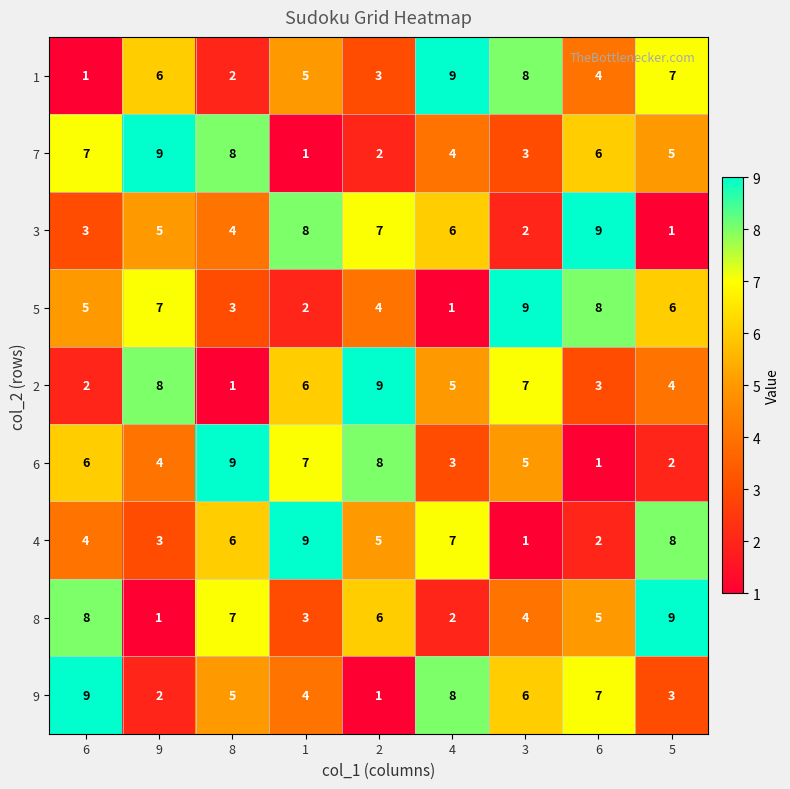

Count the number of data series in this chart.

9